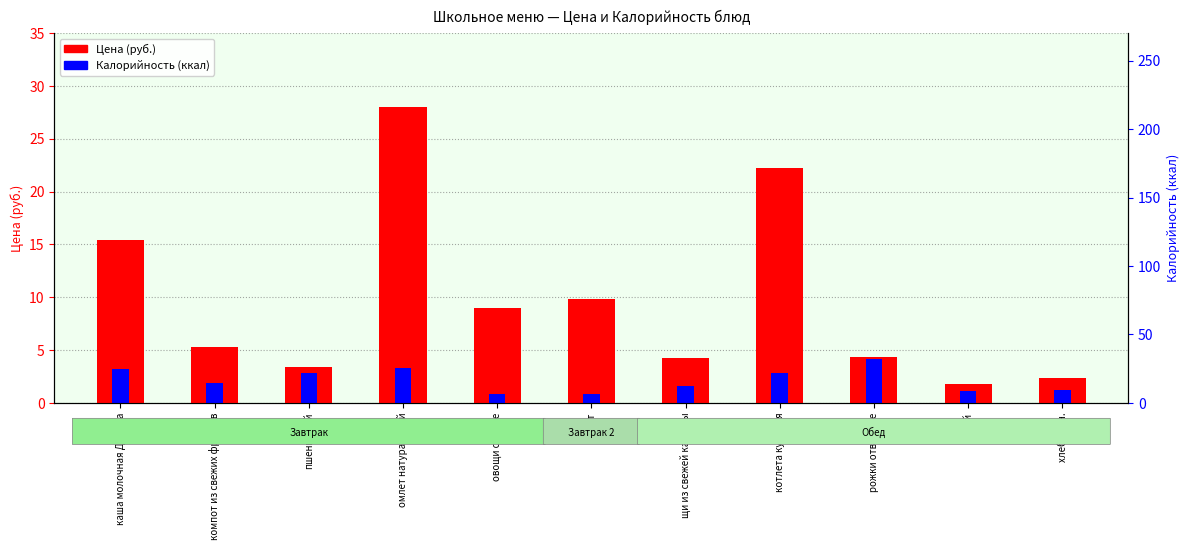

Is the value of Калорийность (ккал) at щи из свежей капусты greater than the value of Цена (руб.) at котлета куриная?

No